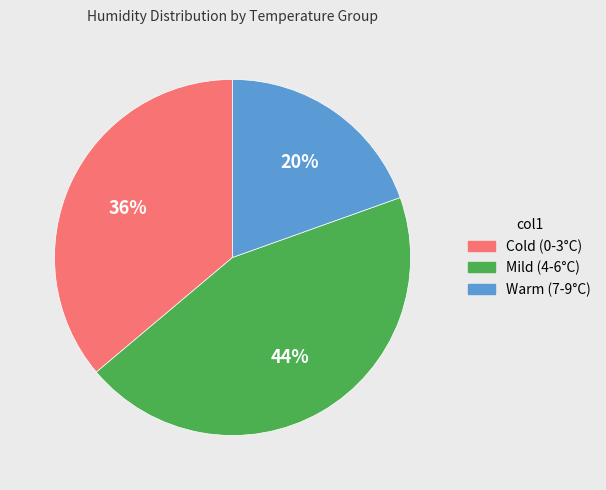

Does any single category account for the majority?

No